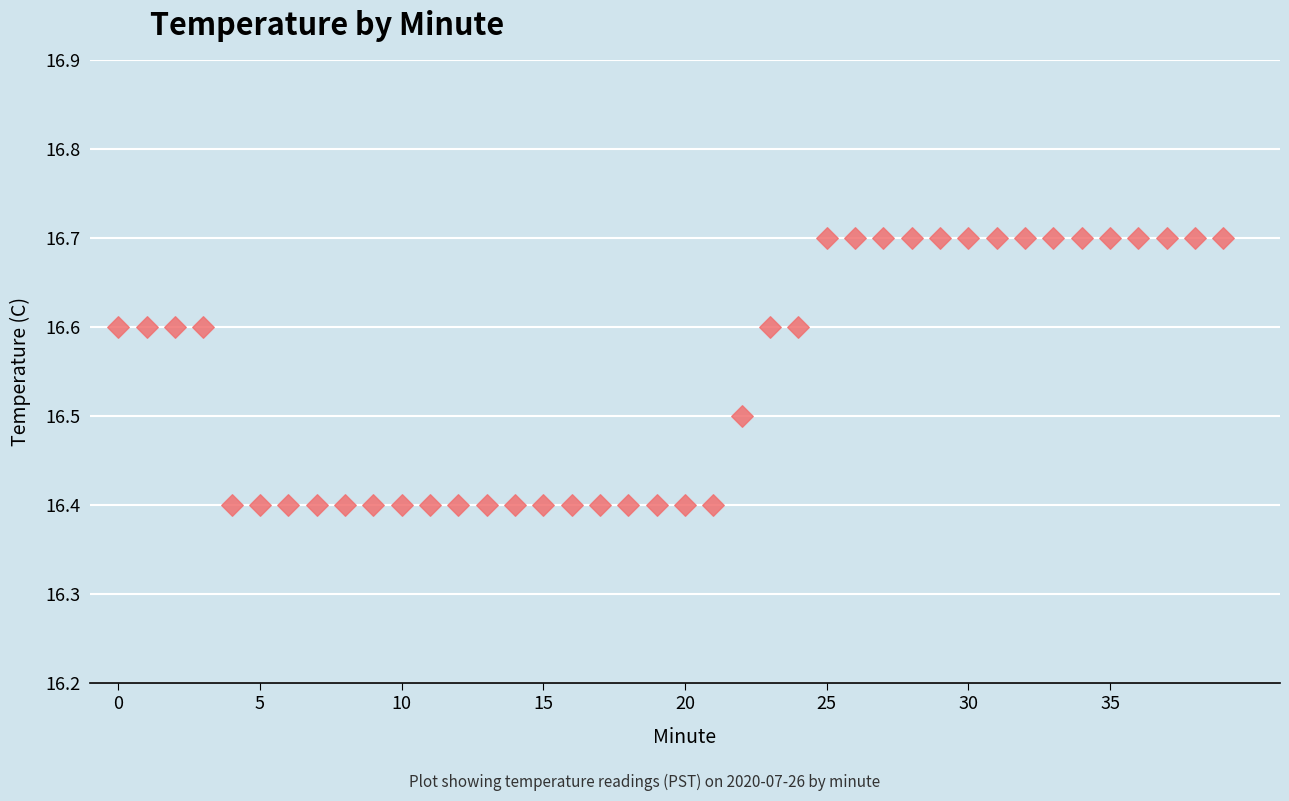

What is the range of Y values (max minus min)?

0.3